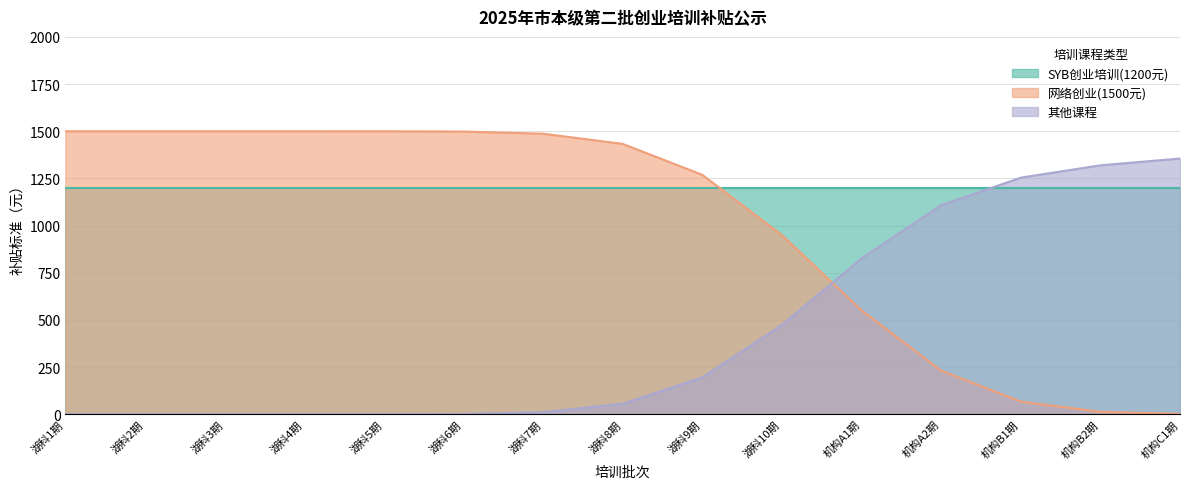

What is the difference between the maximum and second lowest values in the 网络创业(1500元) series?

1500